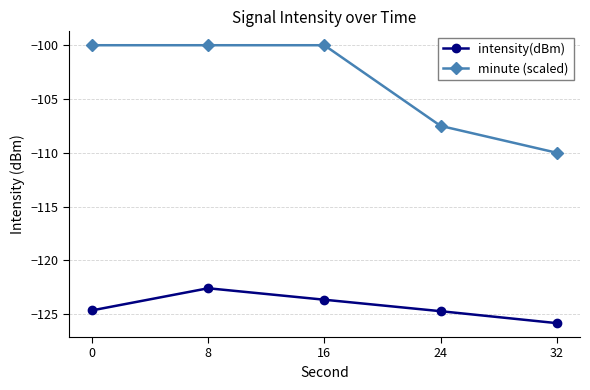

True or false: minute (scaled) and intensity(dBm) intersect in this chart.

False